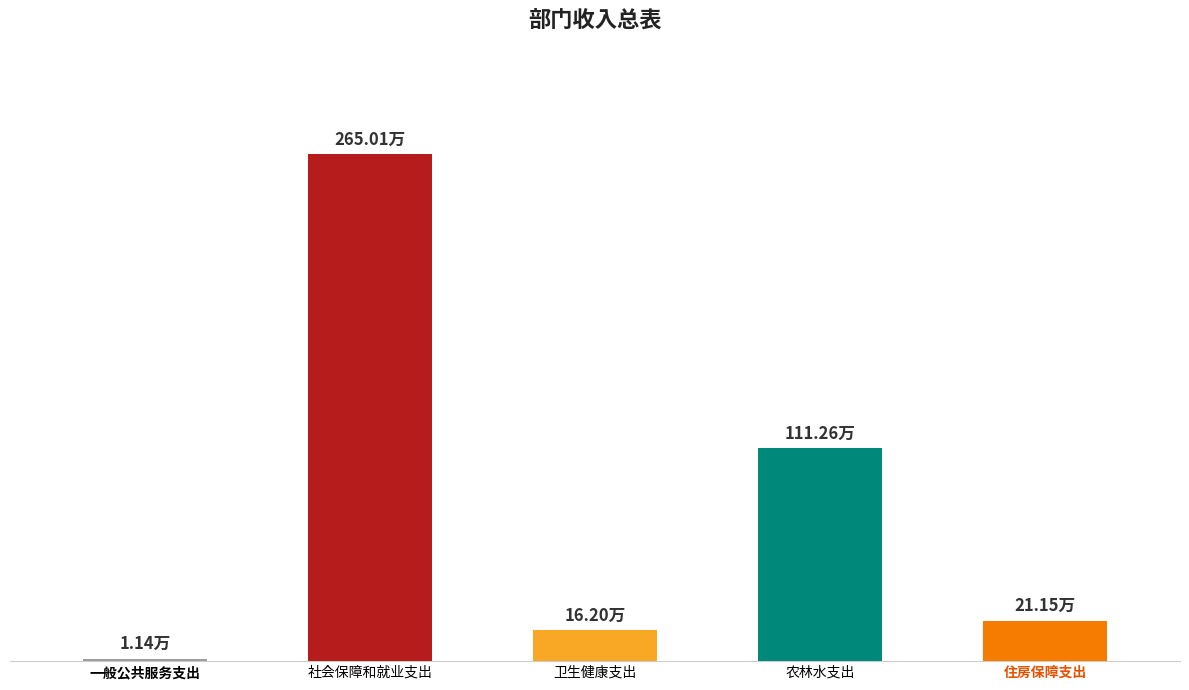

True or false: the data shows 7.5 at 住房保障支出.

False